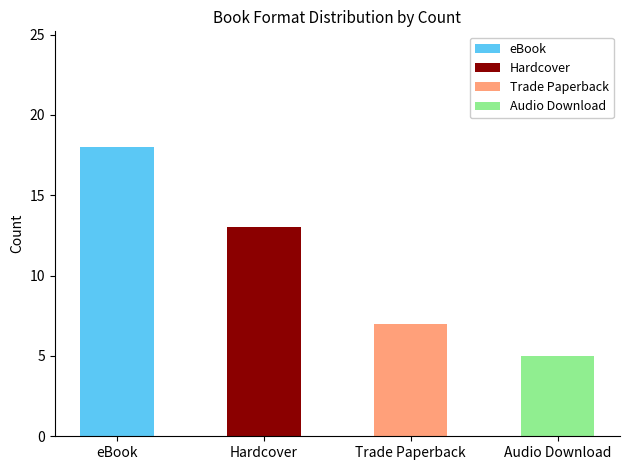

Reading left to right, what are the values for eBook?

eBook=18	Hardcover=0	Trade Paperback=0	Audio Download=0